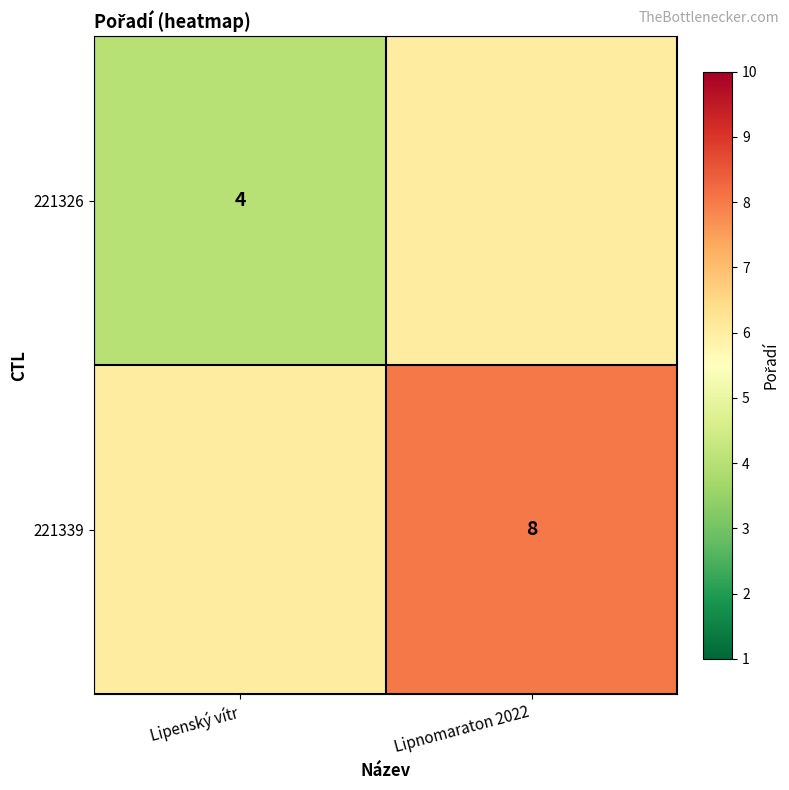

Is the value of 221326 at Lipenský vítr greater than the value of 221339 at Lipnomaraton 2022?

No